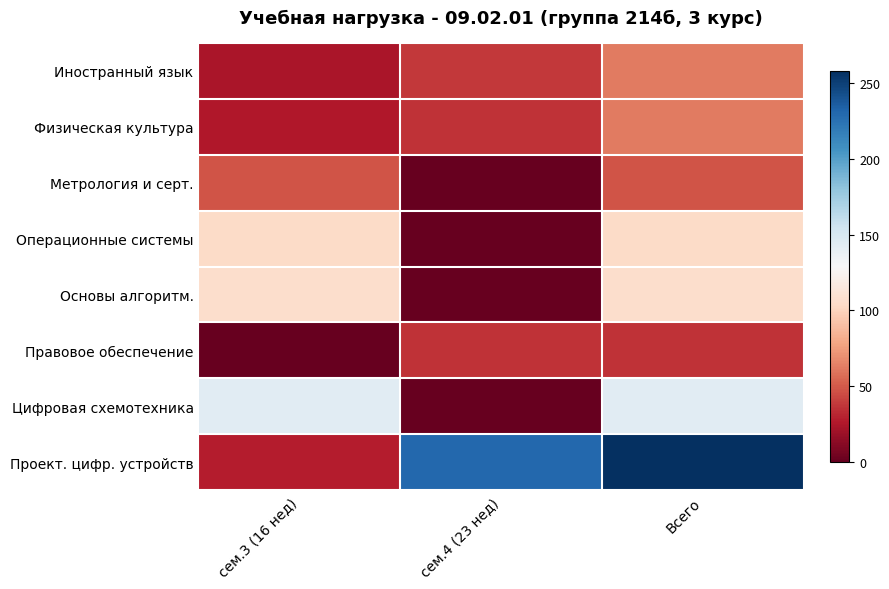

Which series has the widest spread of values?

Проект. цифр. устройств